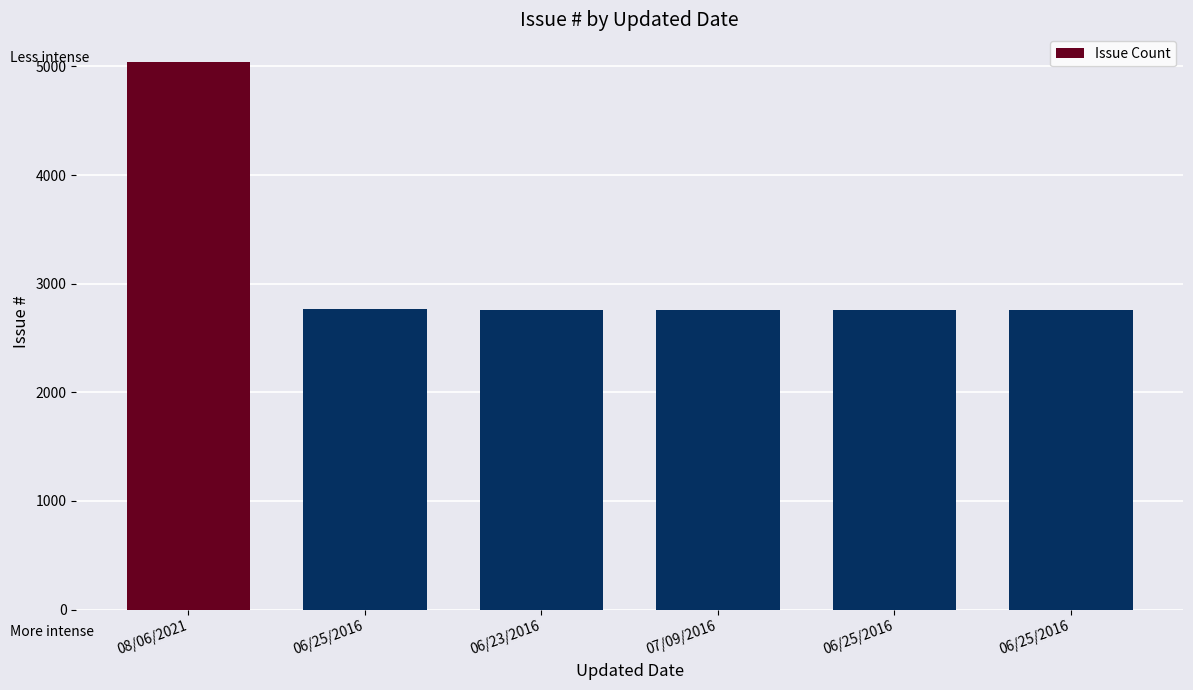

What is the maximum value shown in the chart?

5043